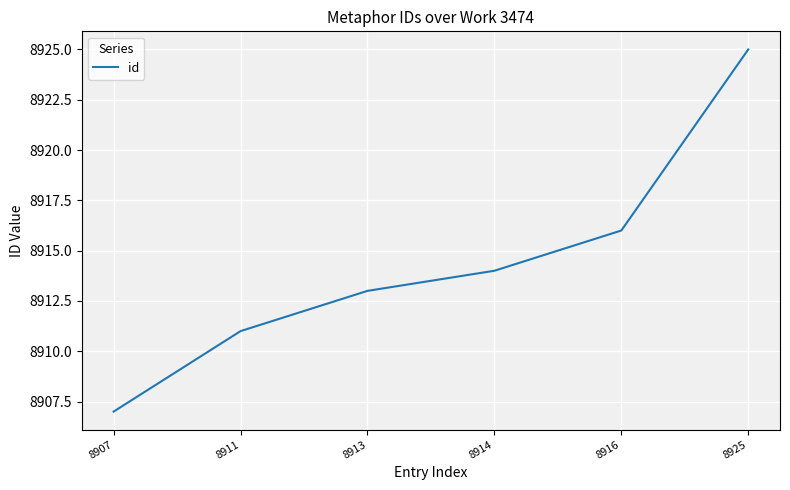

How many distinct data groups are displayed?

1